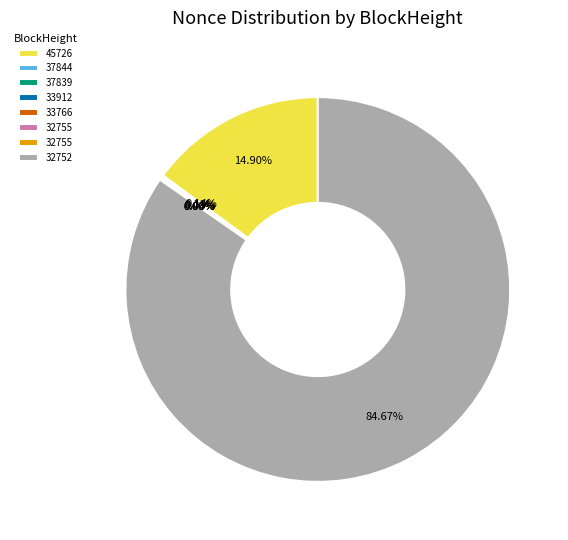

Does any single category account for the majority?

Yes